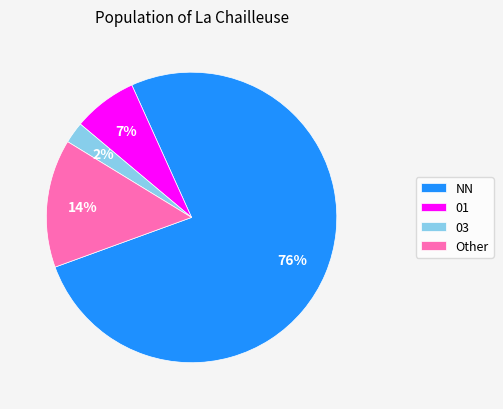

Which has a higher value, 03 or Other?

Other